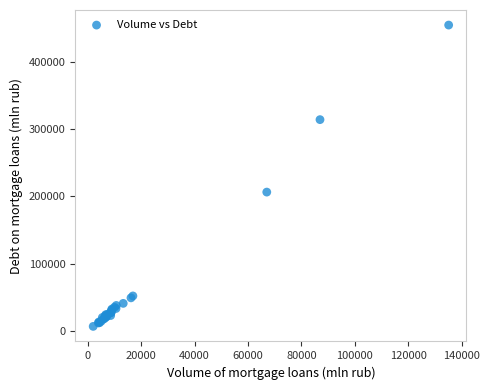

What Y value in the scatter plot is closest to 230595?

206296